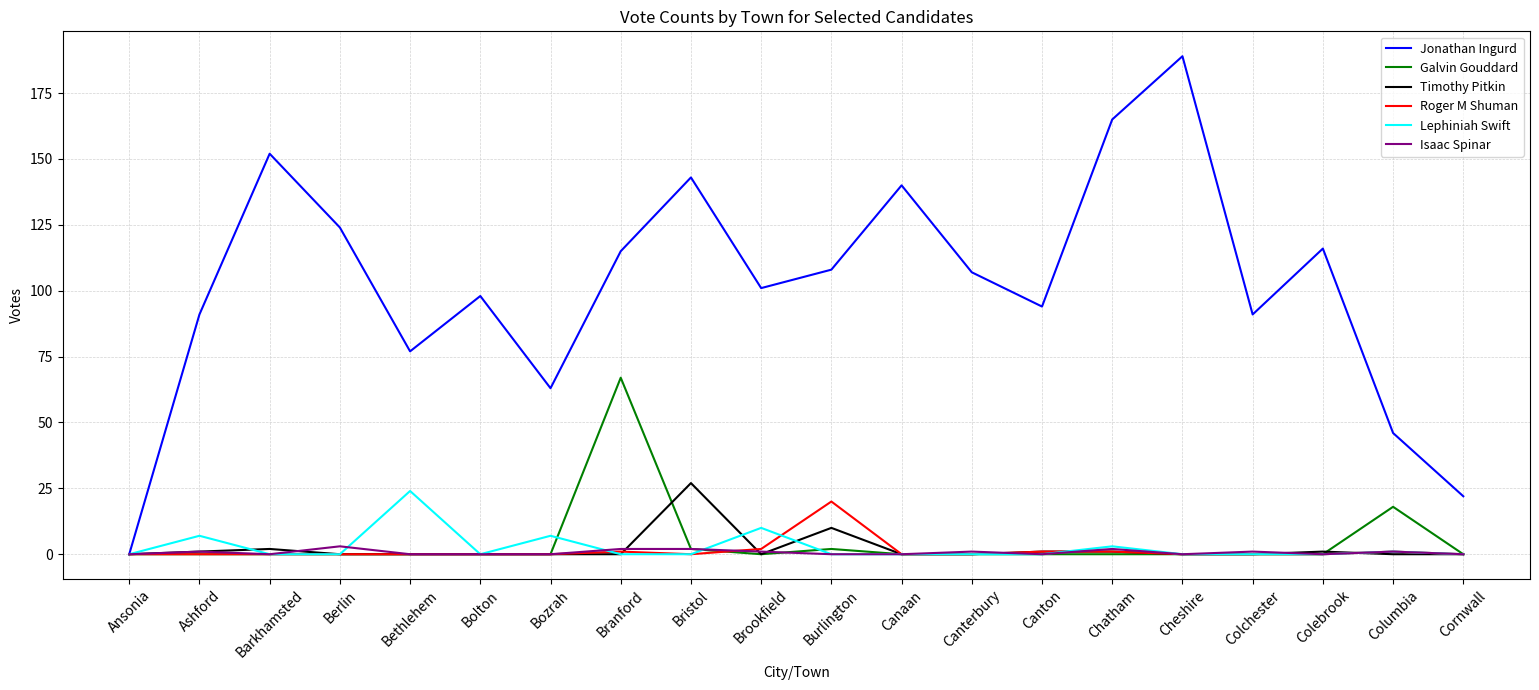

Reading left to right, list all the values displayed in this chart.

Jonathan Ingurd: 0	91	152	124	77	98	63	115	143	101	108	140	107	94	165	189	91	116	46	22
Galvin Gouddard: 0	0	0	0	0	0	0	67	2	0	2	0	0	0	0	0	0	0	18	0
Timothy Pitkin: 0	1	2	0	0	0	0	0	27	0	10	0	0	1	1	0	0	1	0	0
Roger M Shuman: 0	0	0	0	0	0	0	1	0	2	20	0	0	1	1	0	0	0	1	0
Lephiniah Swift: 0	7	0	0	24	0	7	0	0	10	0	0	0	0	3	0	0	0	1	0
Isaac Spinar: 0	1	0	3	0	0	0	2	2	1	0	0	1	0	2	0	1	0	1	0